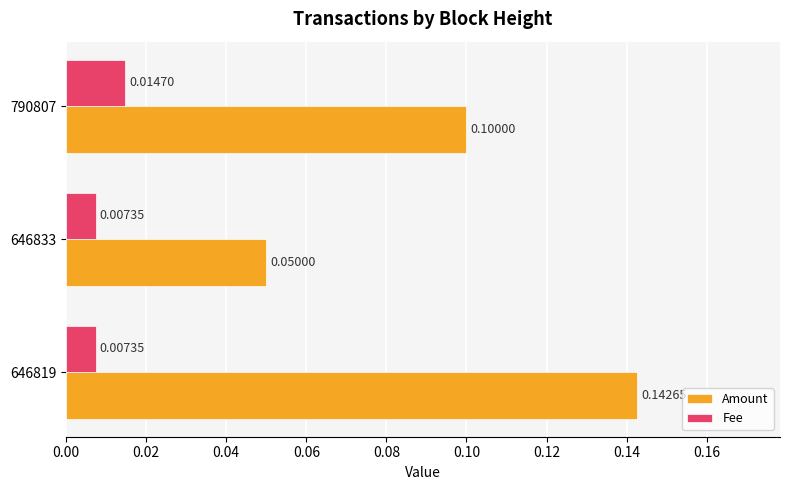

At how many categories does at least one series exceed 0?

3